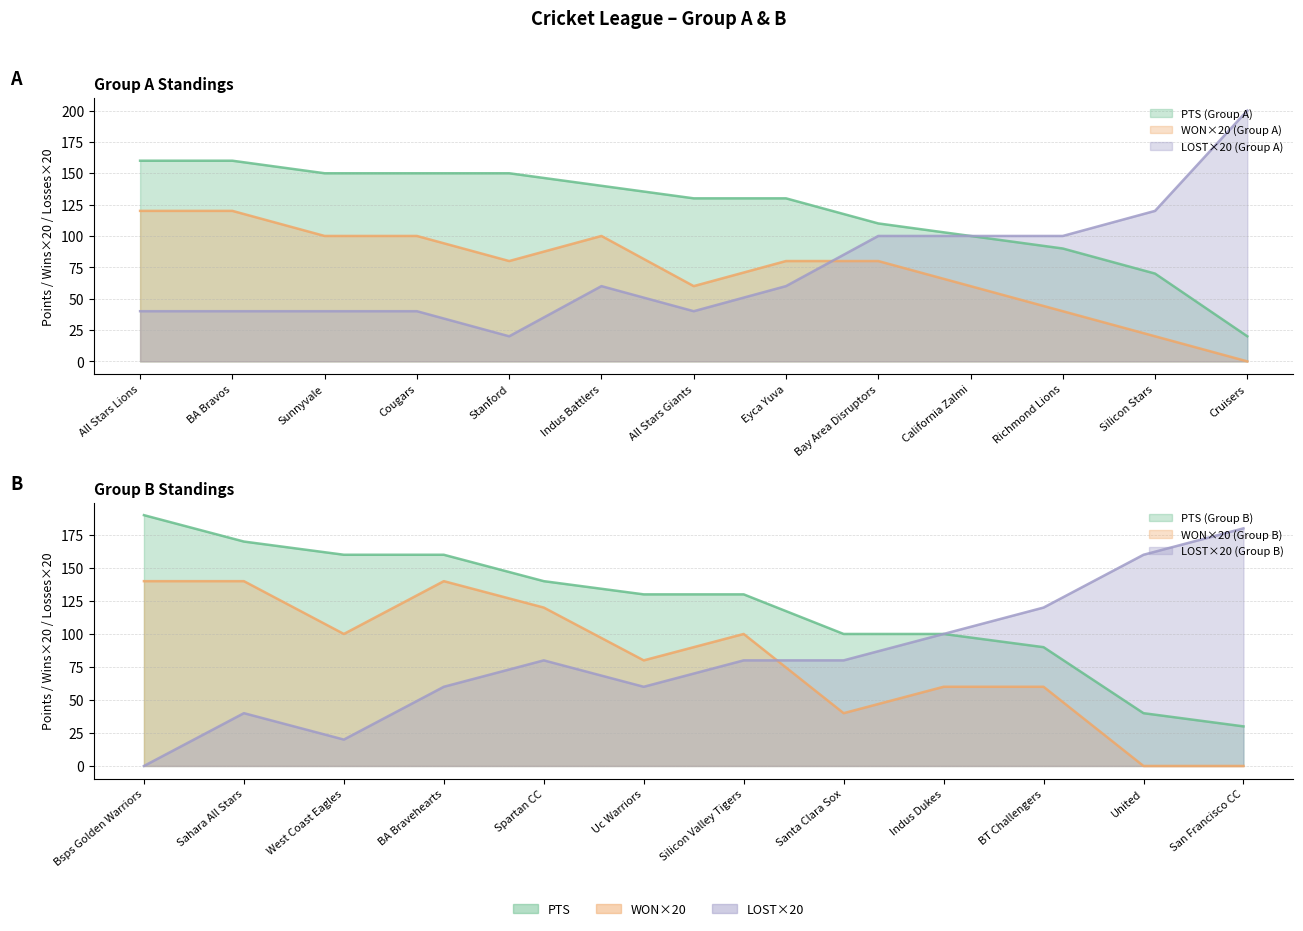

What is the label of the 7th point from the left?

All Stars Giants